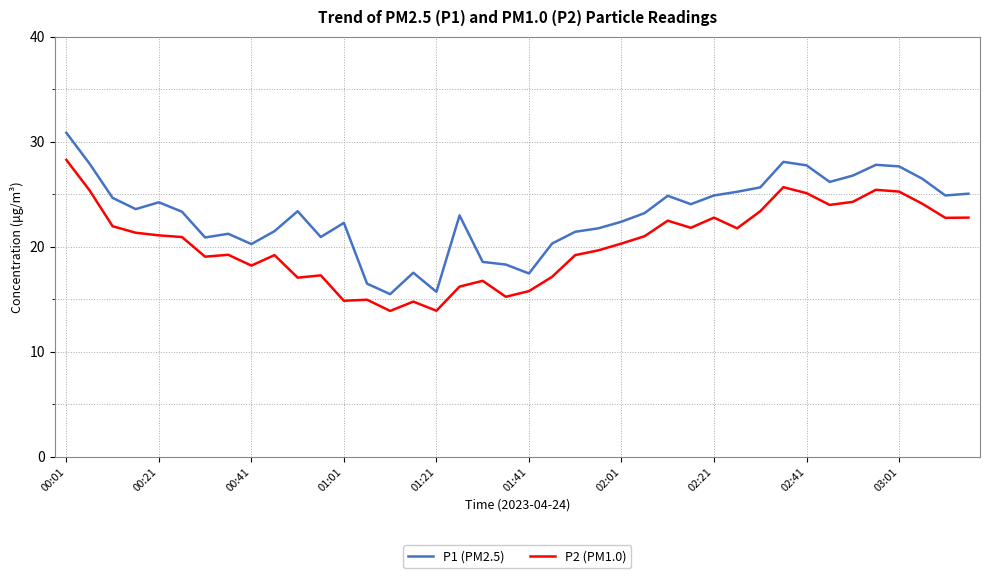

What is the greatest value displayed?

30.9